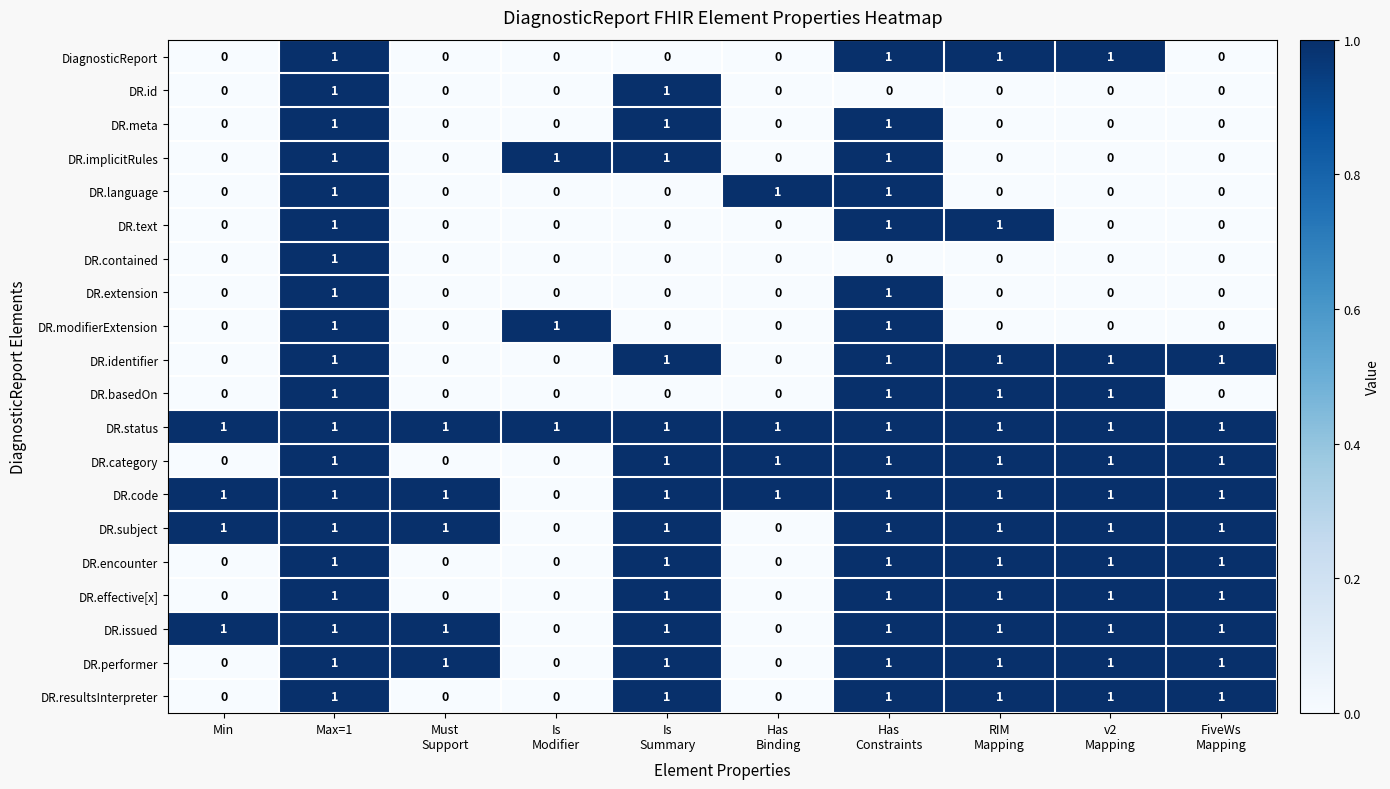

What is the sum of all DR.issued values?

8